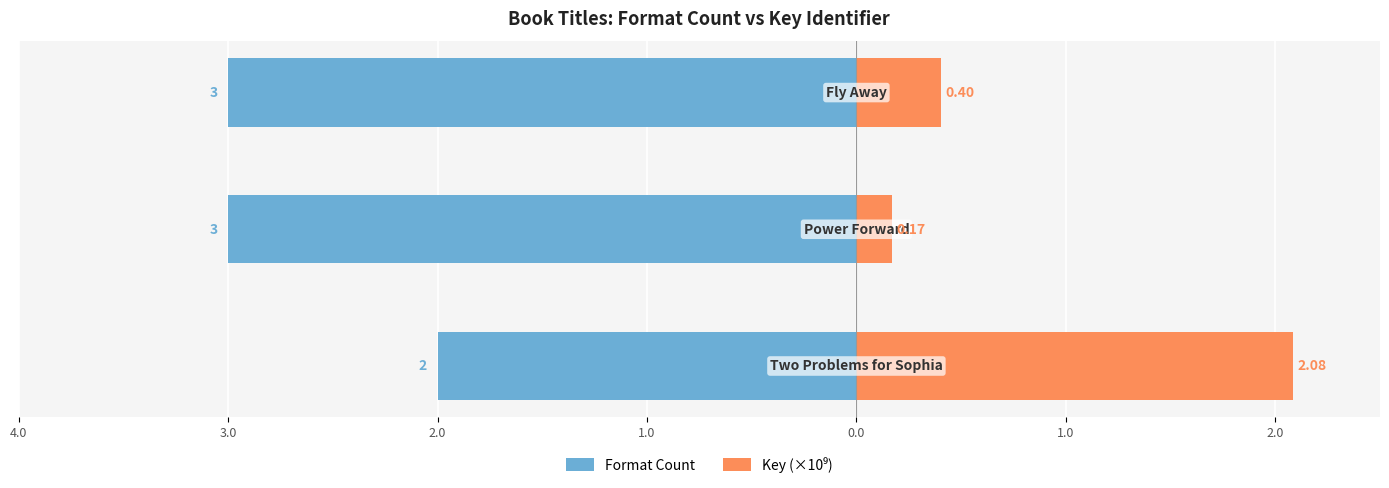

Reading left to right, what are all the values shown in this chart?

Format Count: 4.0=-2.0	3.0=-3.0	2.0=-3.0
Key (×10⁹): 4.0=2.1	3.0=0.2	2.0=0.4